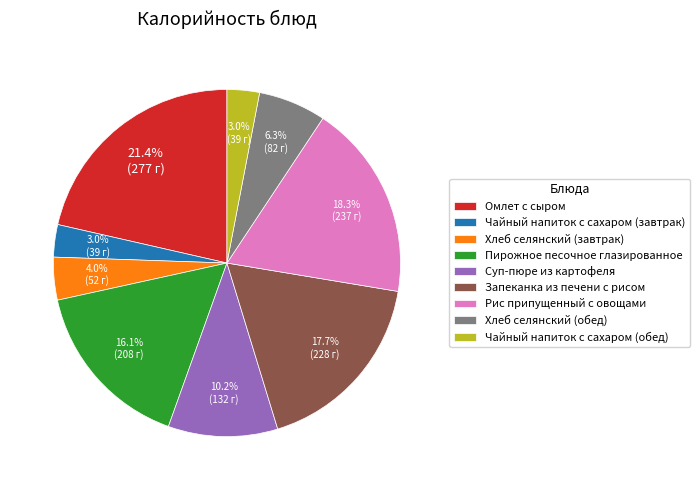

How many segments does this pie chart have?

9